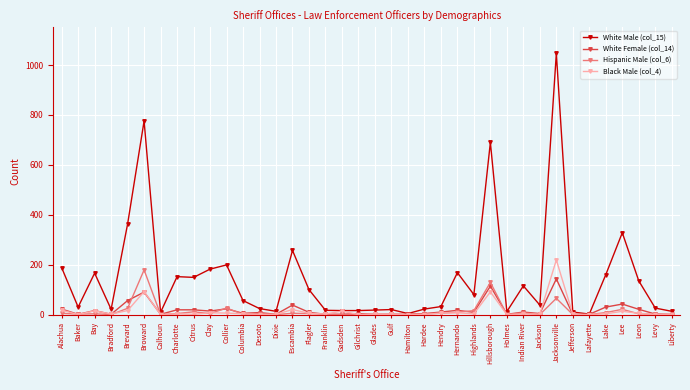

Which series changed the most between Broward and Gilchrist?

White Male (col_15)